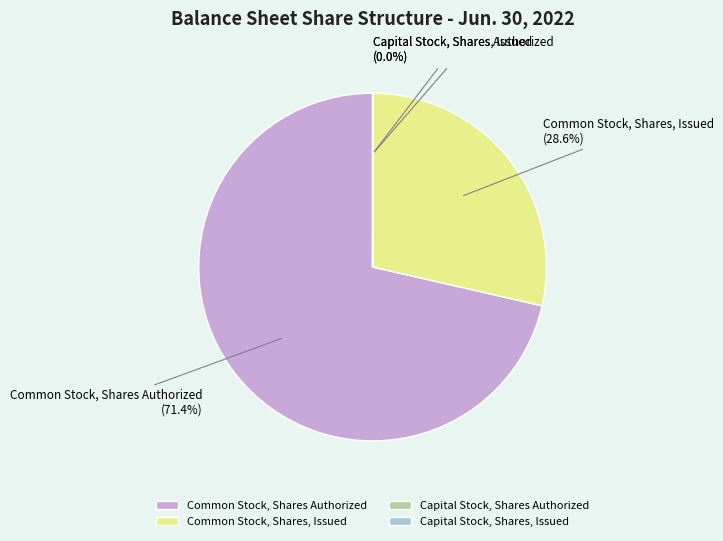

Does any single category account for the majority?

Yes